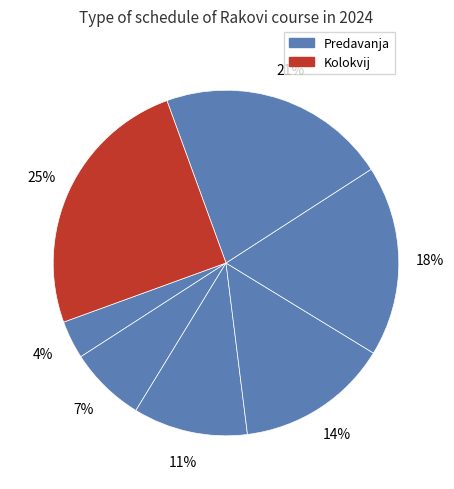

Count the number of slices in the pie.

7